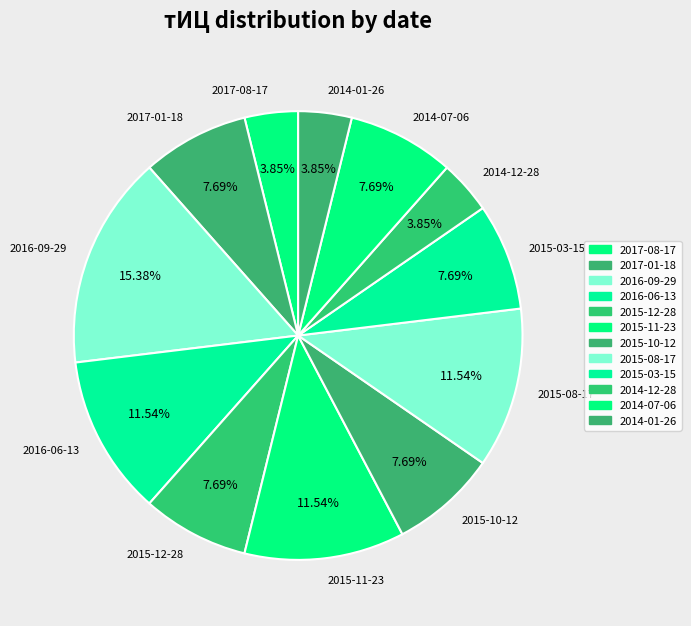

Is there any slice that represents more than half of the pie?

No